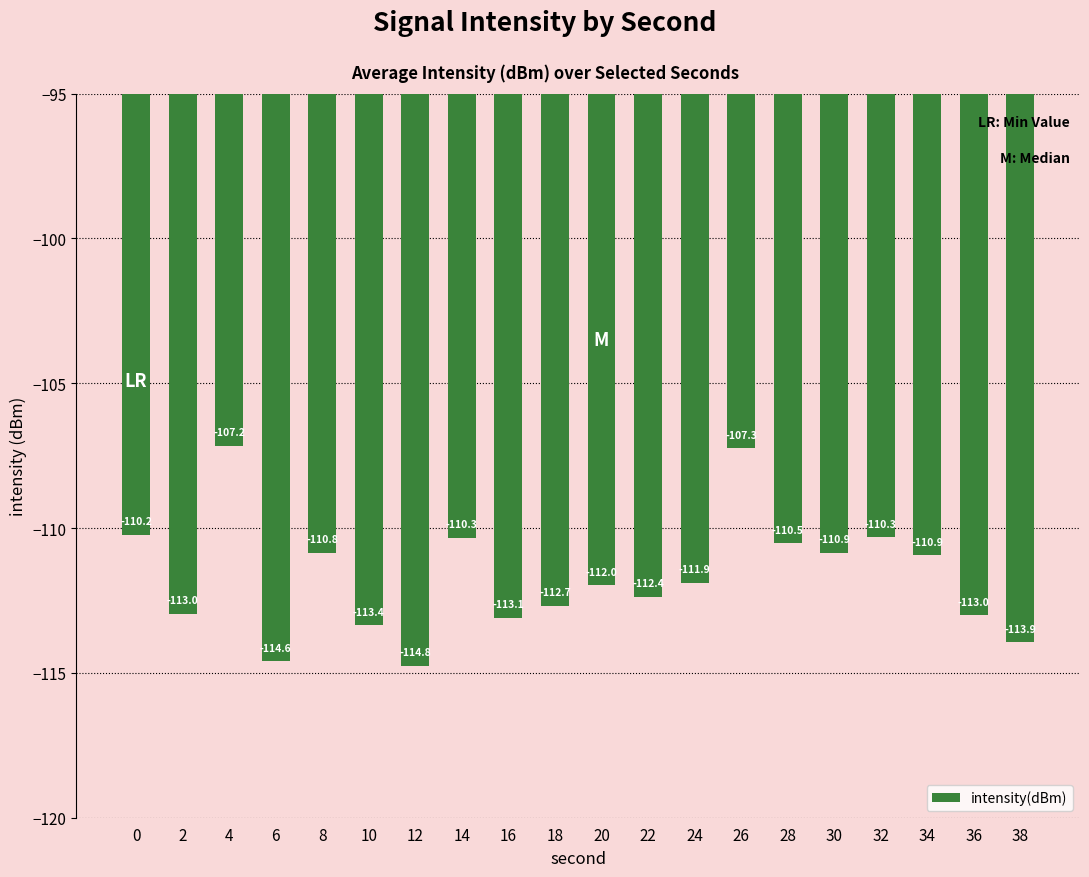

What is the greatest value displayed?

-107.2